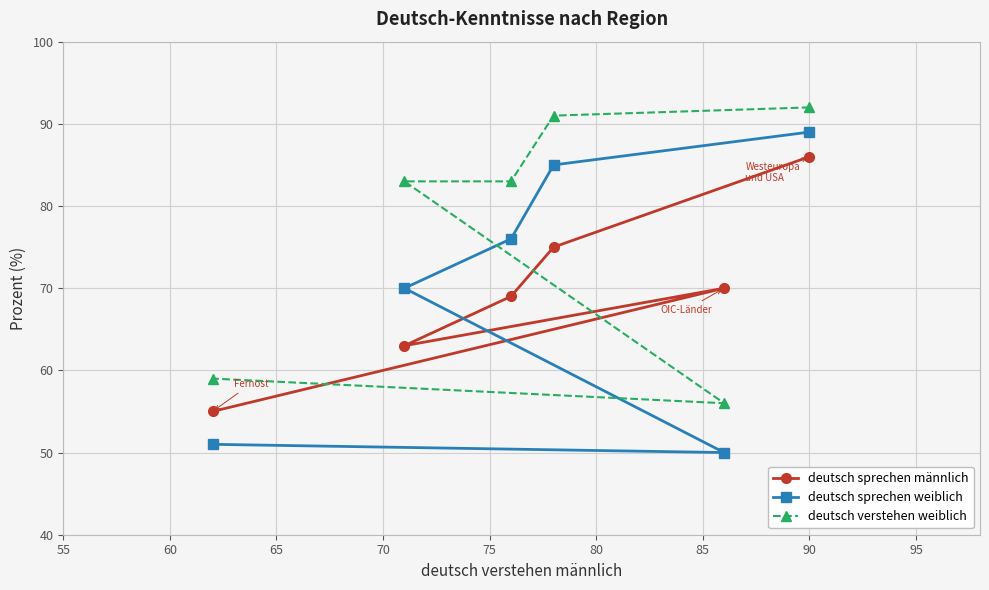

At how many categories does at least one series exceed 68?

5